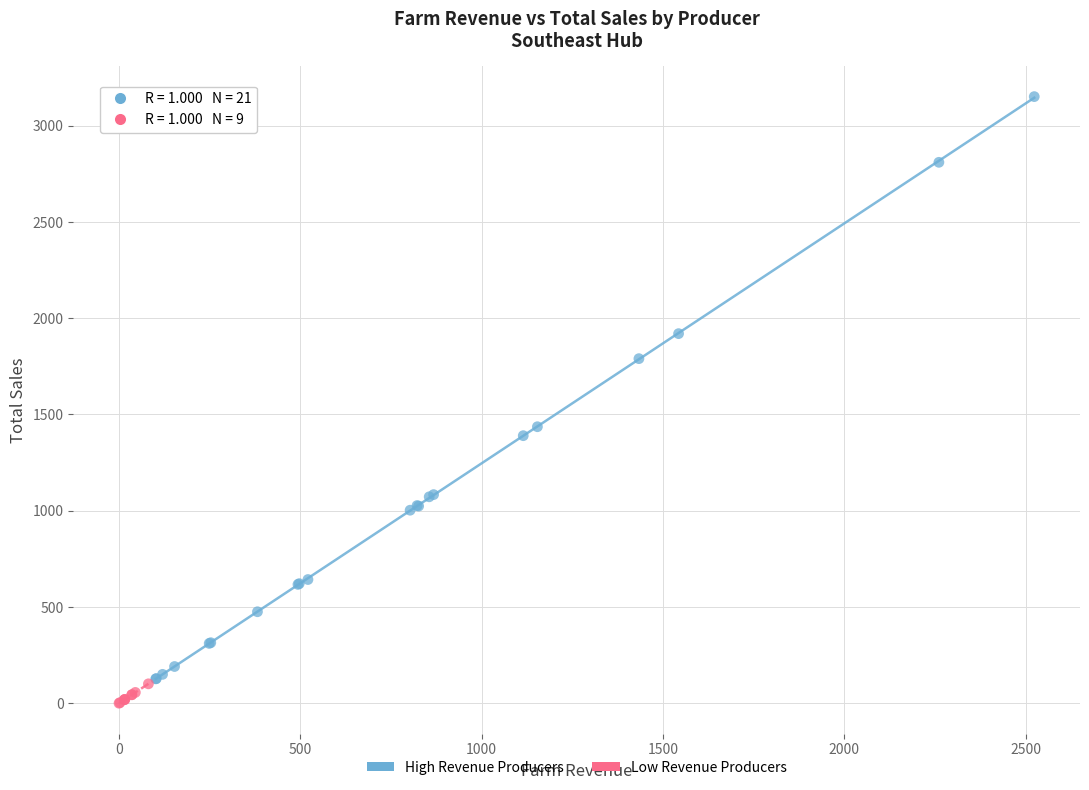

Which series contains the lowest Y value?

Low Revenue Producers